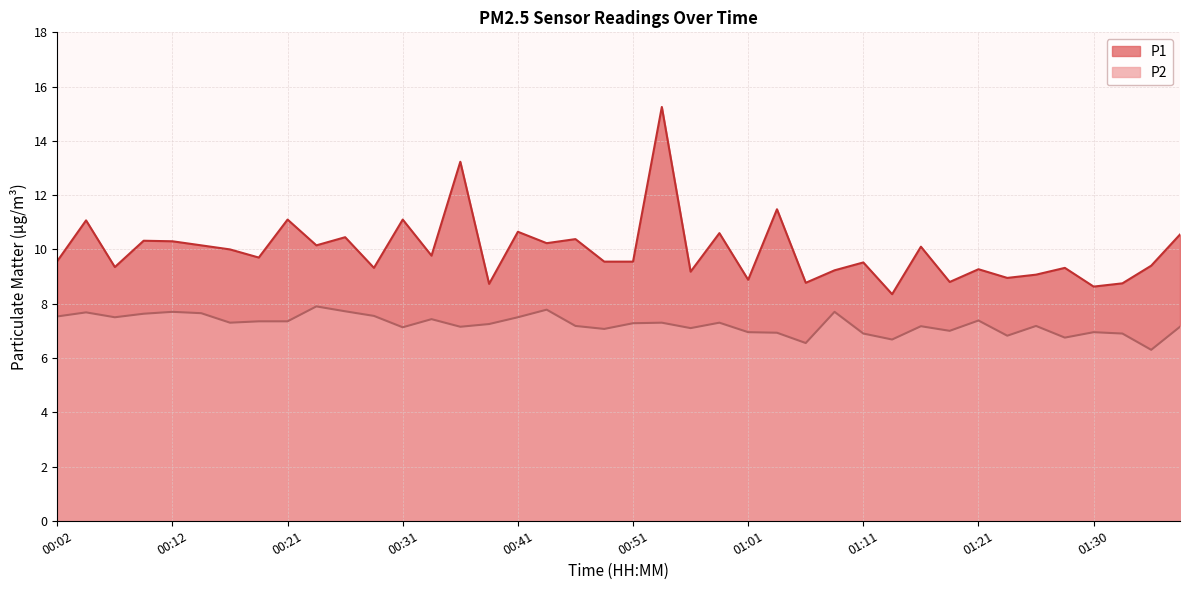

What is the highest value of the P1 series?

15.2